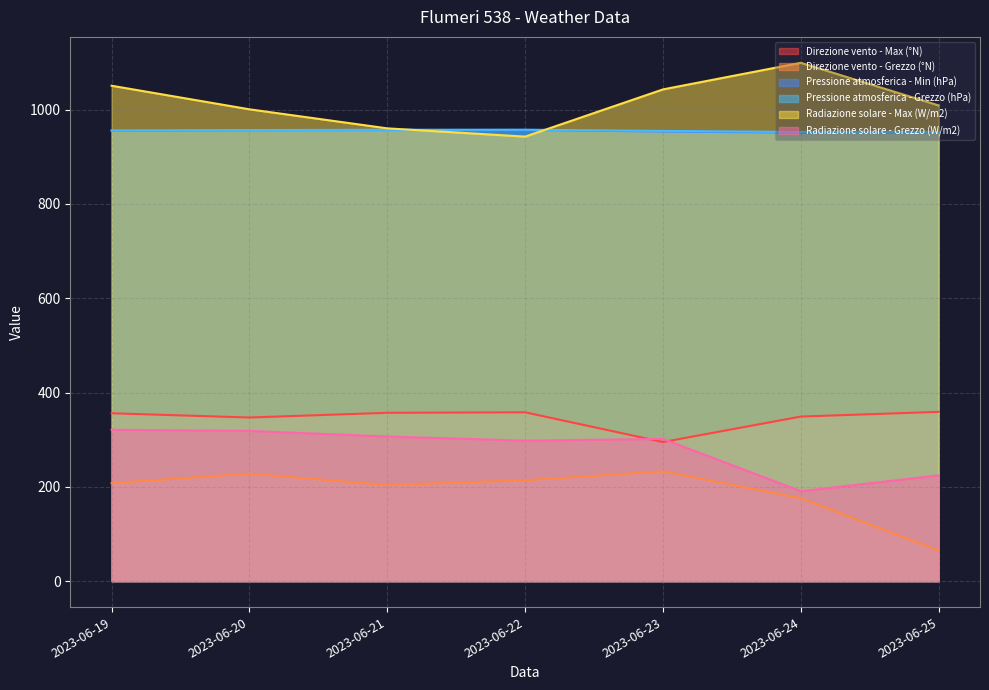

What is the value of the Pressione atmosferica - Min (hPa) point at the 6th from the left?

951.0